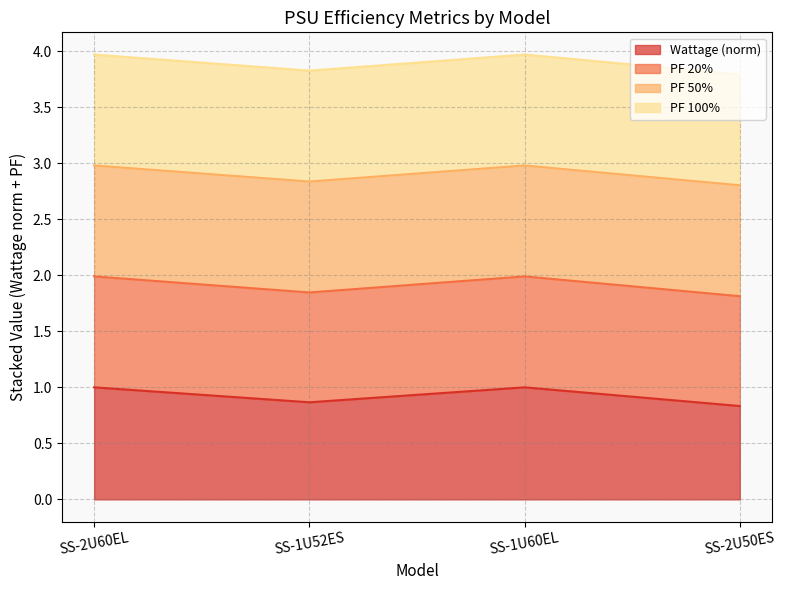

True or false: PF 20% and Wattage cross at least once.

False